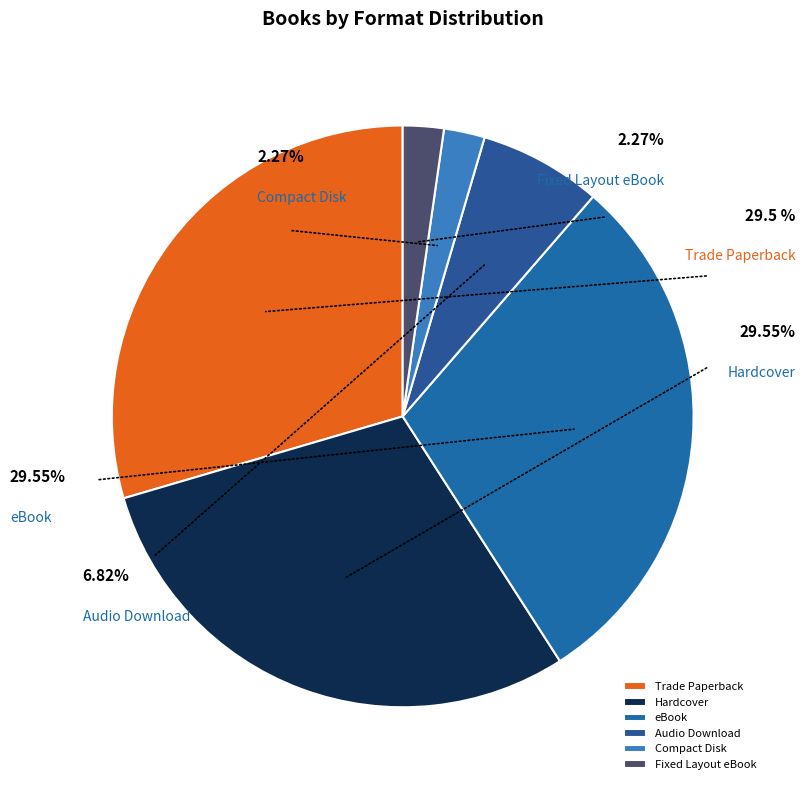

Combined, do Audio Download and eBook account for over 50%?

No